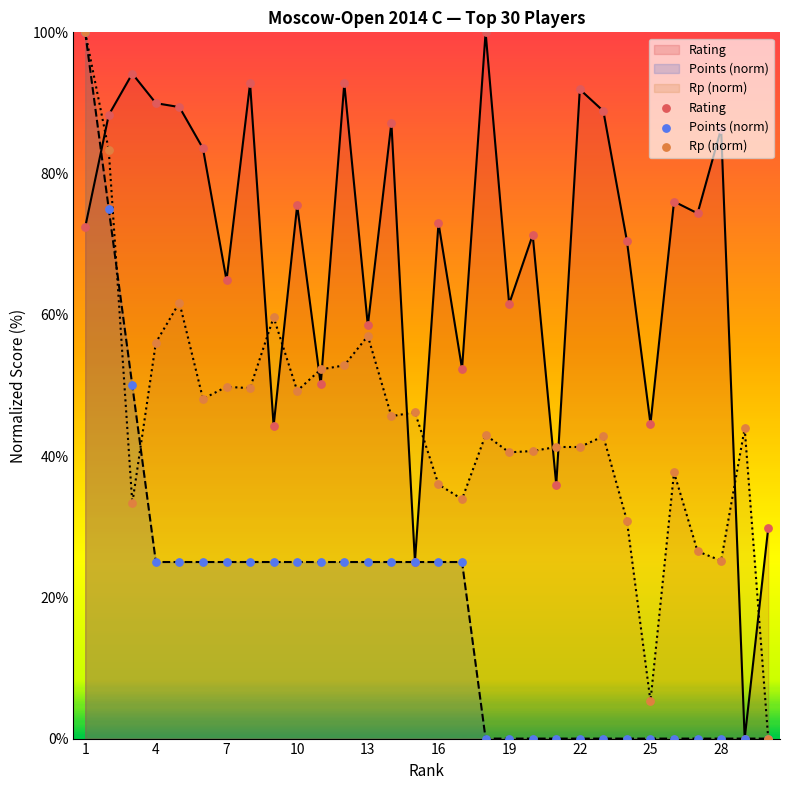

Is the value of Points (norm) at 19 greater than the value of Rp (norm) at 24?

Yes